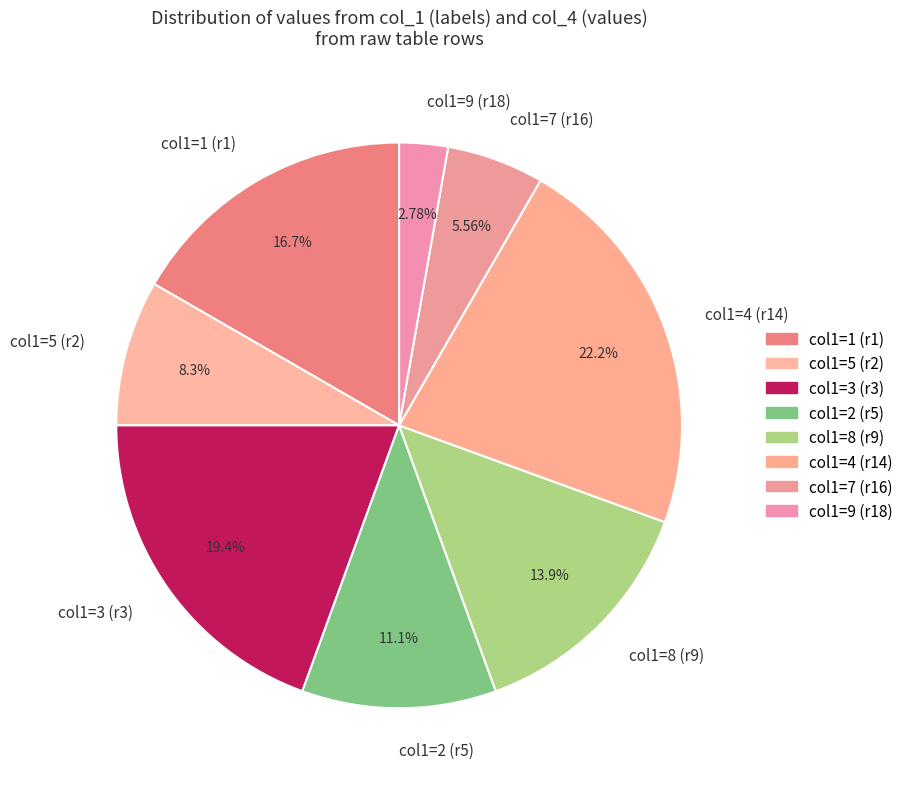

What is the largest slice in the pie chart?

col1=4 (r14)